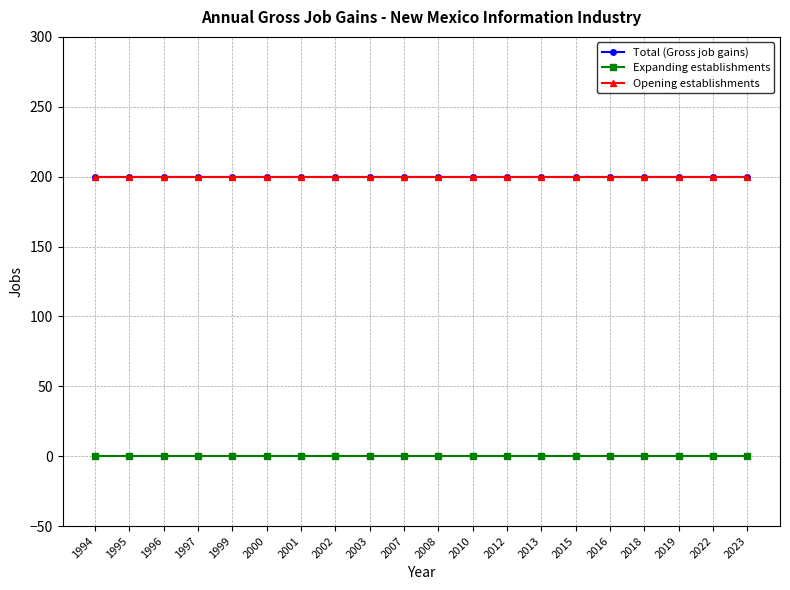

At which category is the sum across all series the highest?

1994